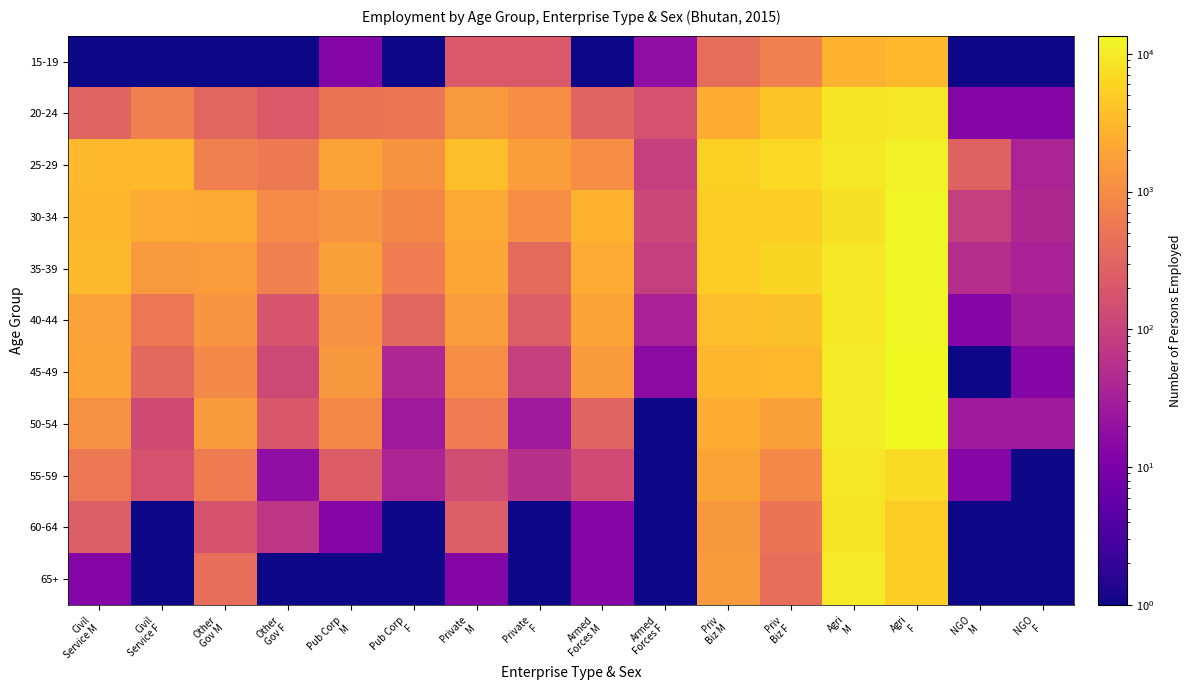

What is the minimum value shown in the chart?

1